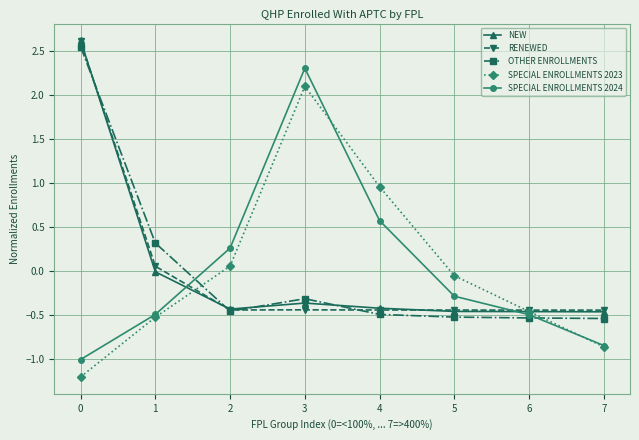

At how many categories does at least one series exceed 0?

5